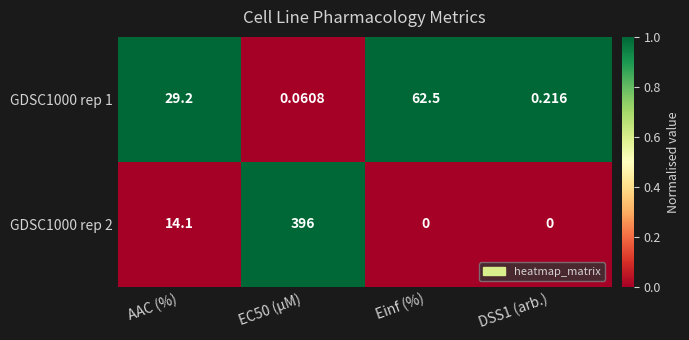

Is the value of GDSC1000 rep 2 at EC50 (µM) greater than the value of GDSC1000 rep 1 at AAC (%)?

Yes